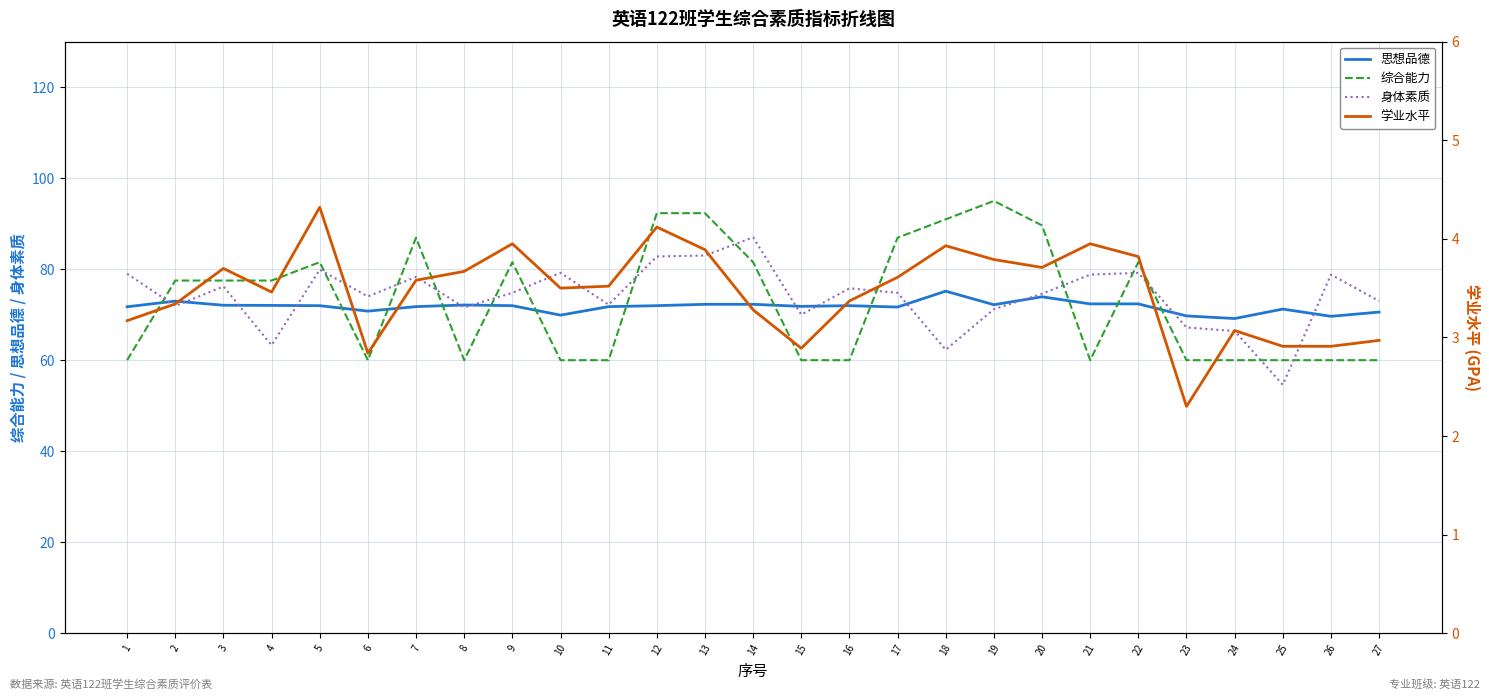

Where does the 学业水平 series first go above 3?

1